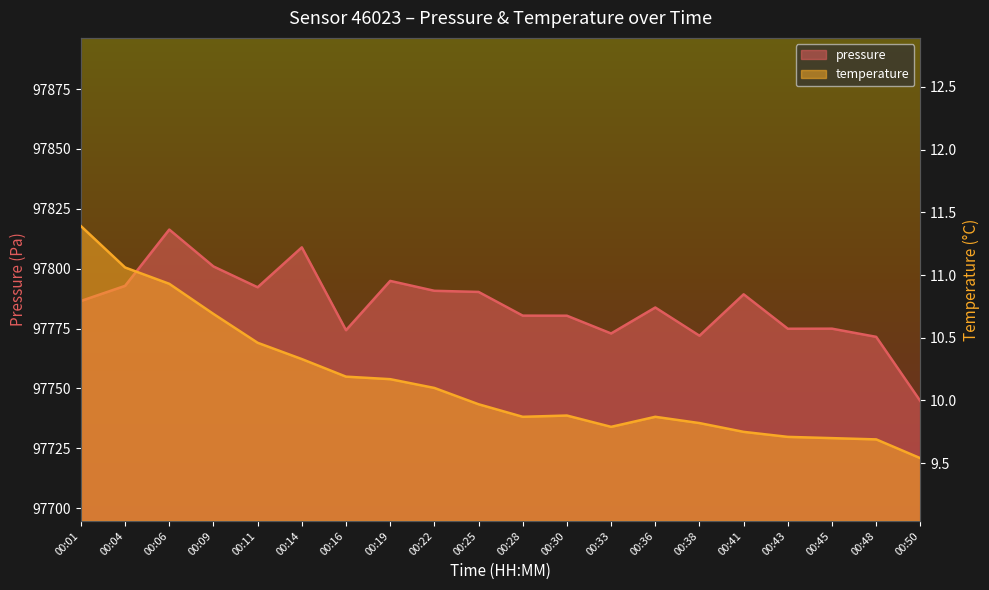

How many distinct data groups are displayed?

2